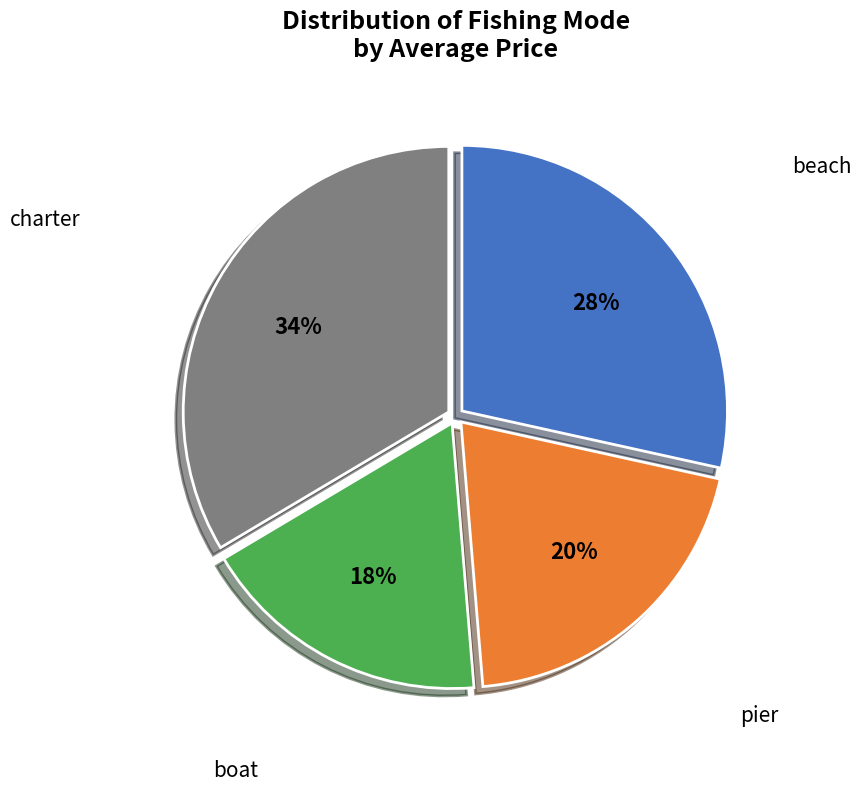

Is there any slice that represents more than half of the pie?

No